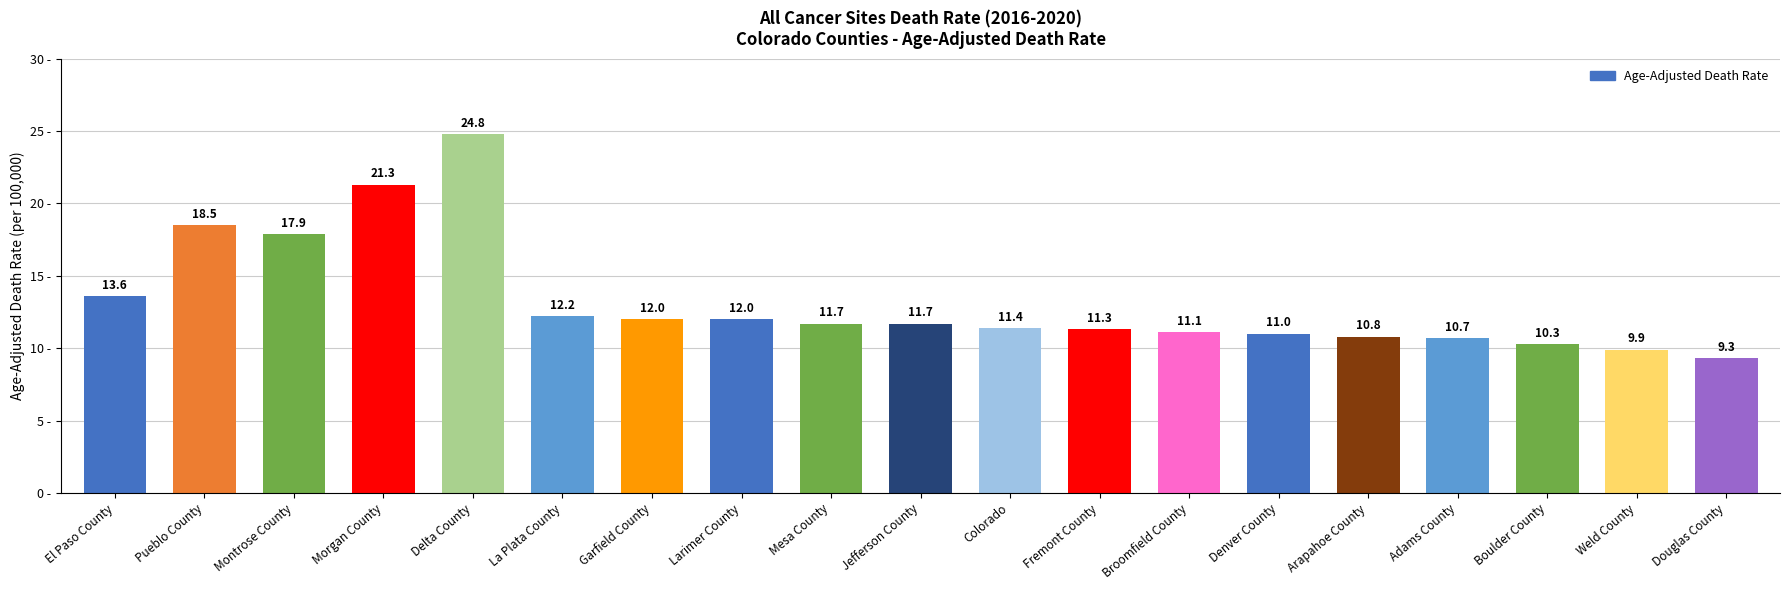

At which category does the chart reach its minimum across all series?

Douglas County